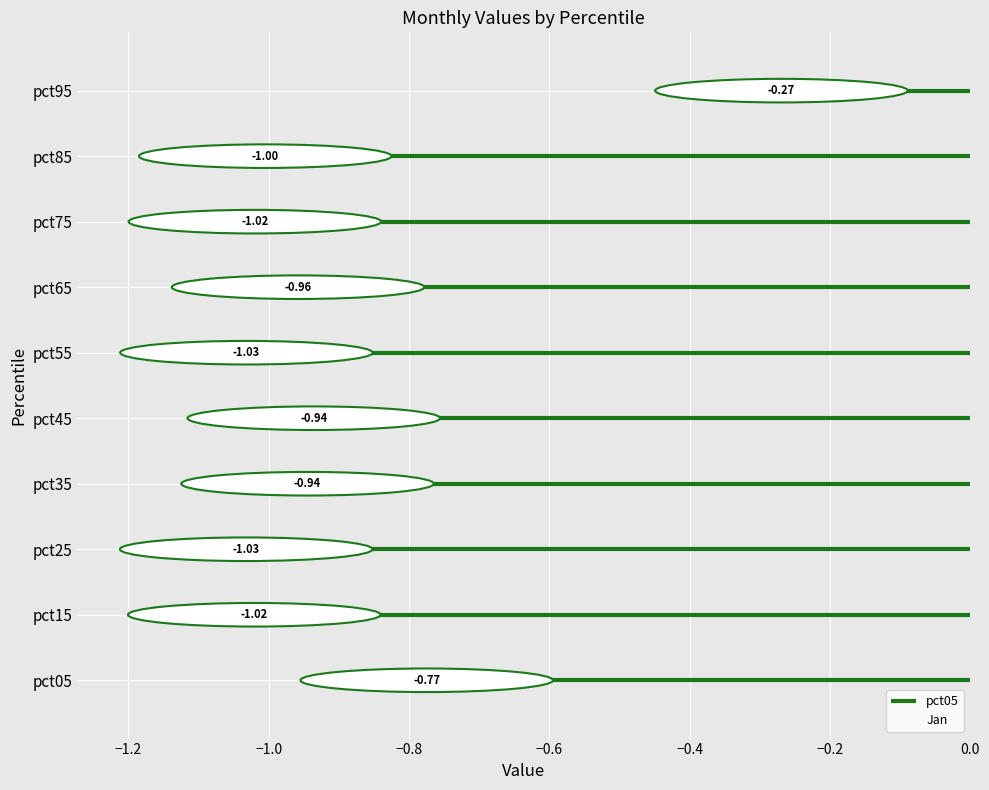

Reading left to right, extract all data points from this chart.

-0.8	-1.0	-1.0	-0.9	-0.9	-1.0	-1.0	-1.0	-1.0	-0.3